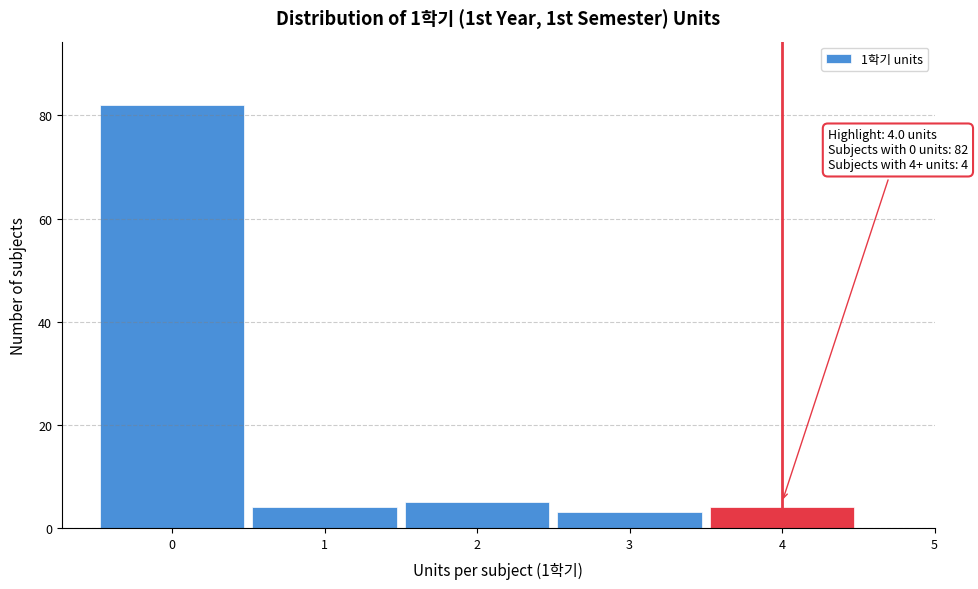

Over which range of the x-axis is the bar tallest?

-0.5 to 0.5